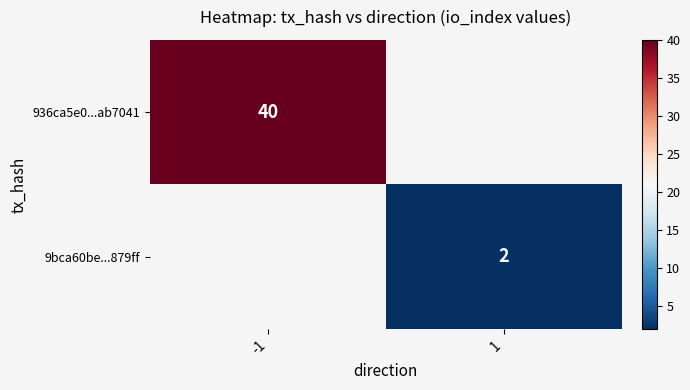

Which has a higher value, 1 or -1?

-1